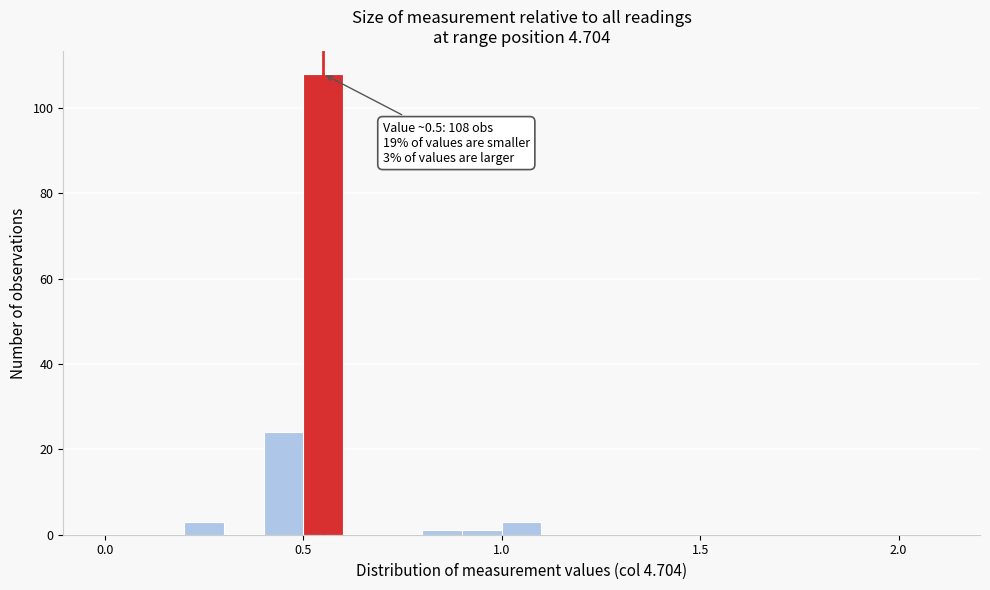

Around what value on the x-axis is the tallest bar? Give the approximate position of its centre, as read against the axis.

0.55